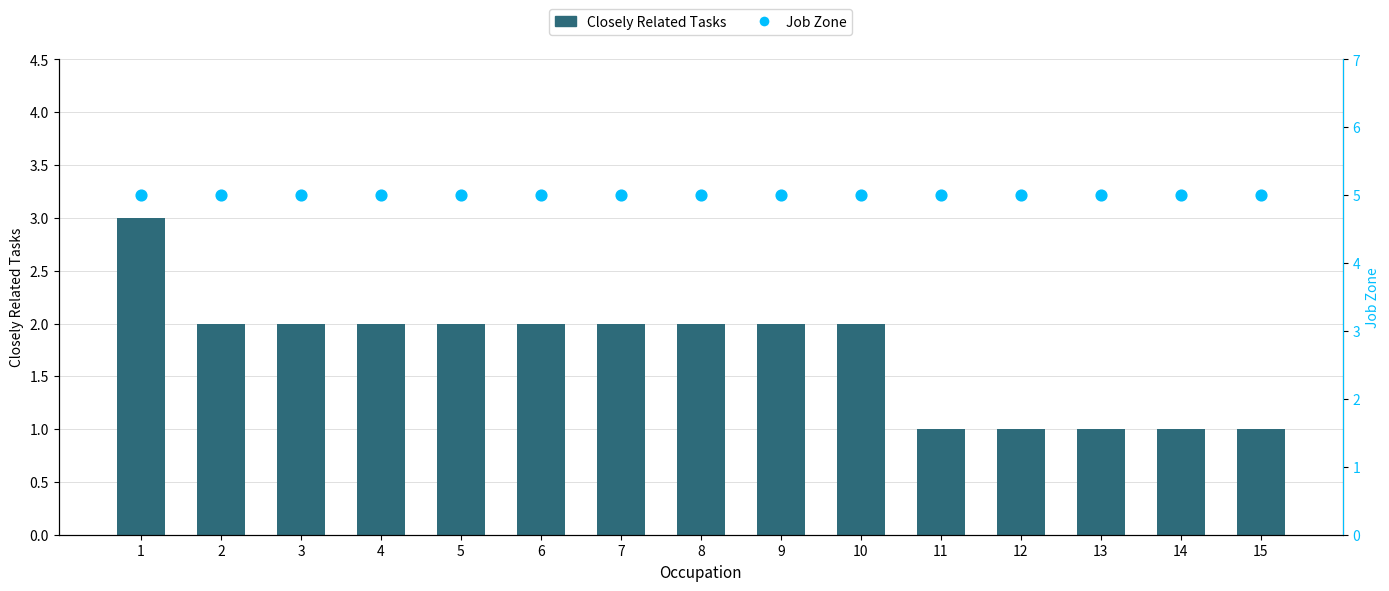

Which series has the widest spread of Y values?

Closely Related Tasks